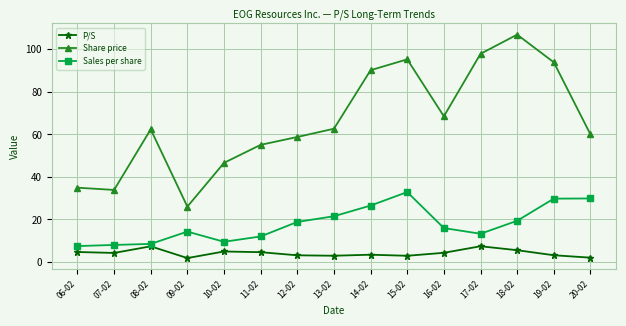

At which category does Share price reach its first local peak?

08-02